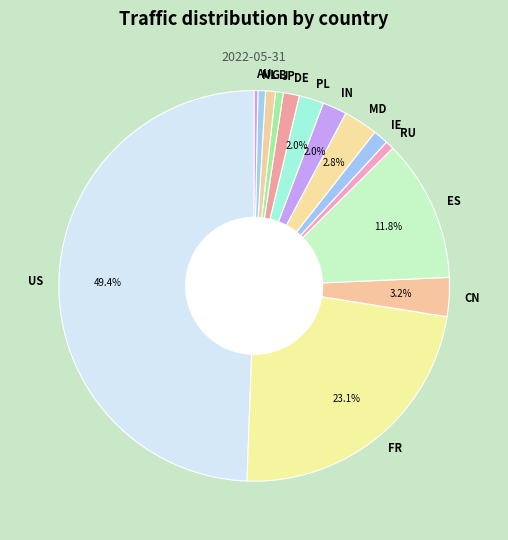

Is PL the majority of the pie?

No